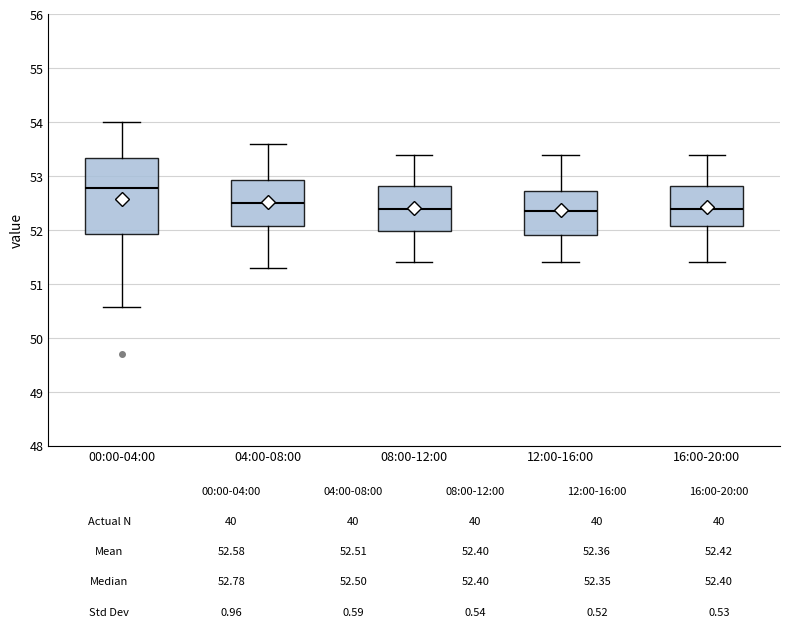

Which box has the highest median line?

00:00-04:00